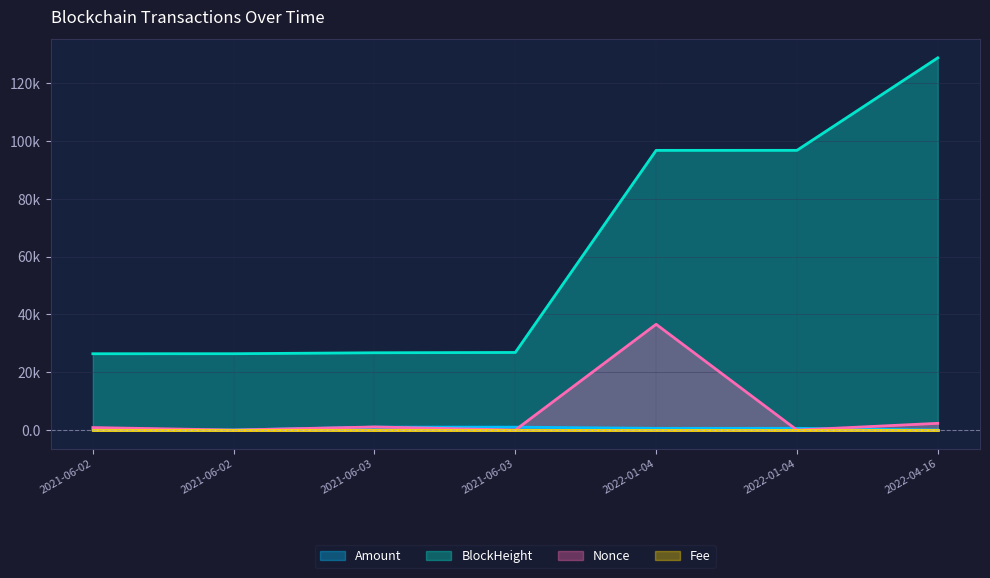

Does the chart have visible grid lines?

Yes